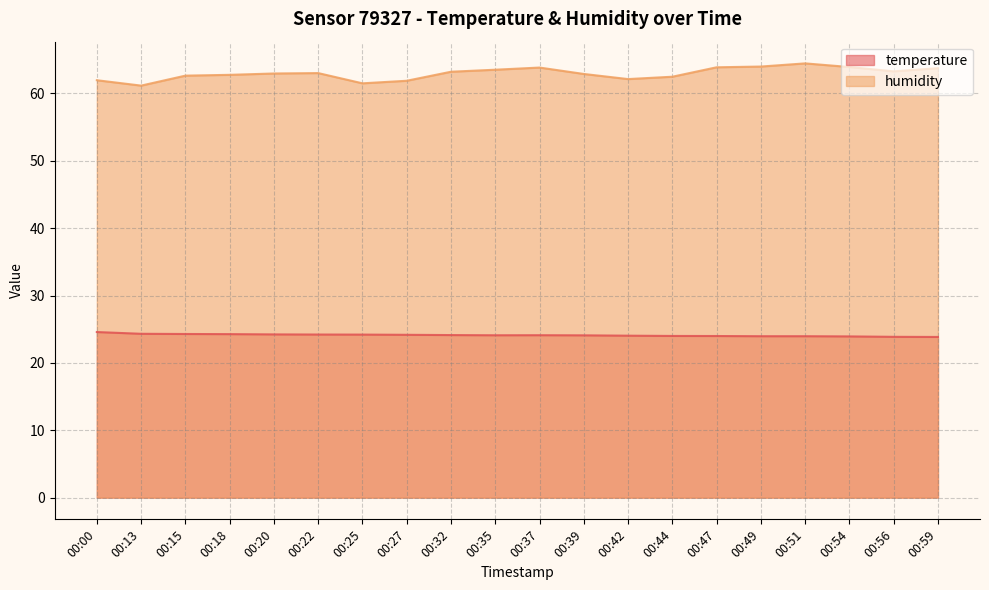

What is the smallest value displayed?

23.9